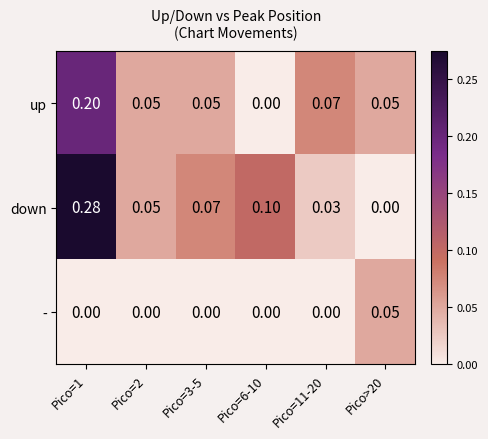

Is the value of - at Pico=1 greater than the value of down at Pico=11-20?

No